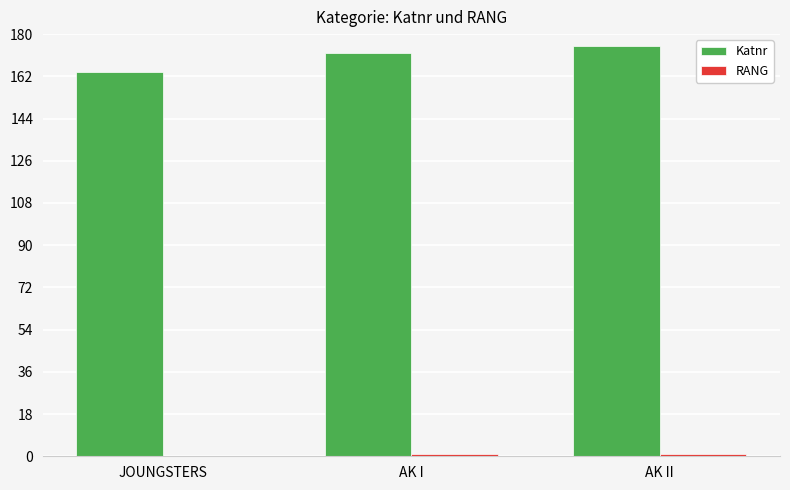

How many groups of bars are there?

3